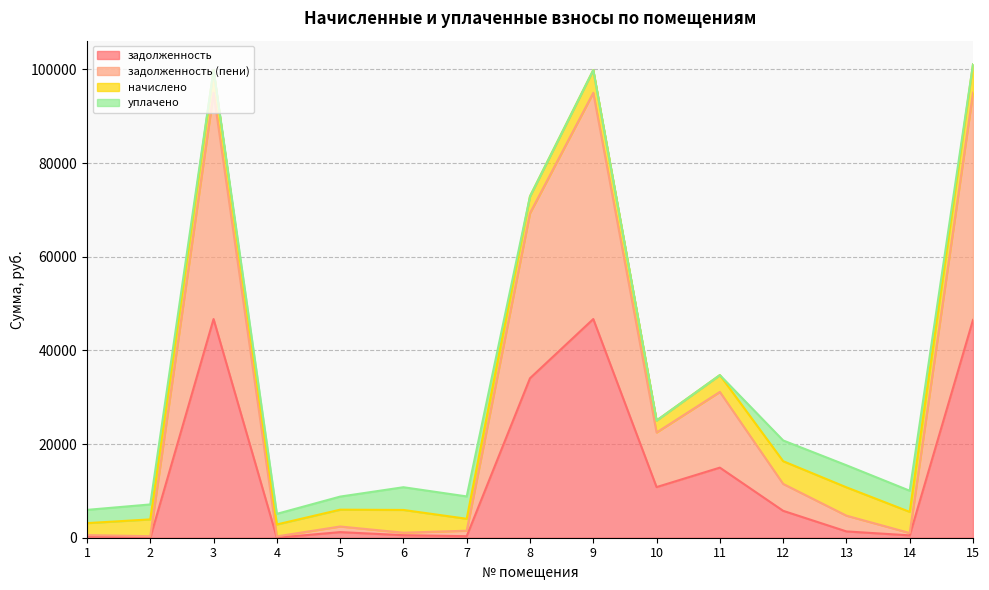

How many interior local peaks does the задолженность (пени) series have?

4